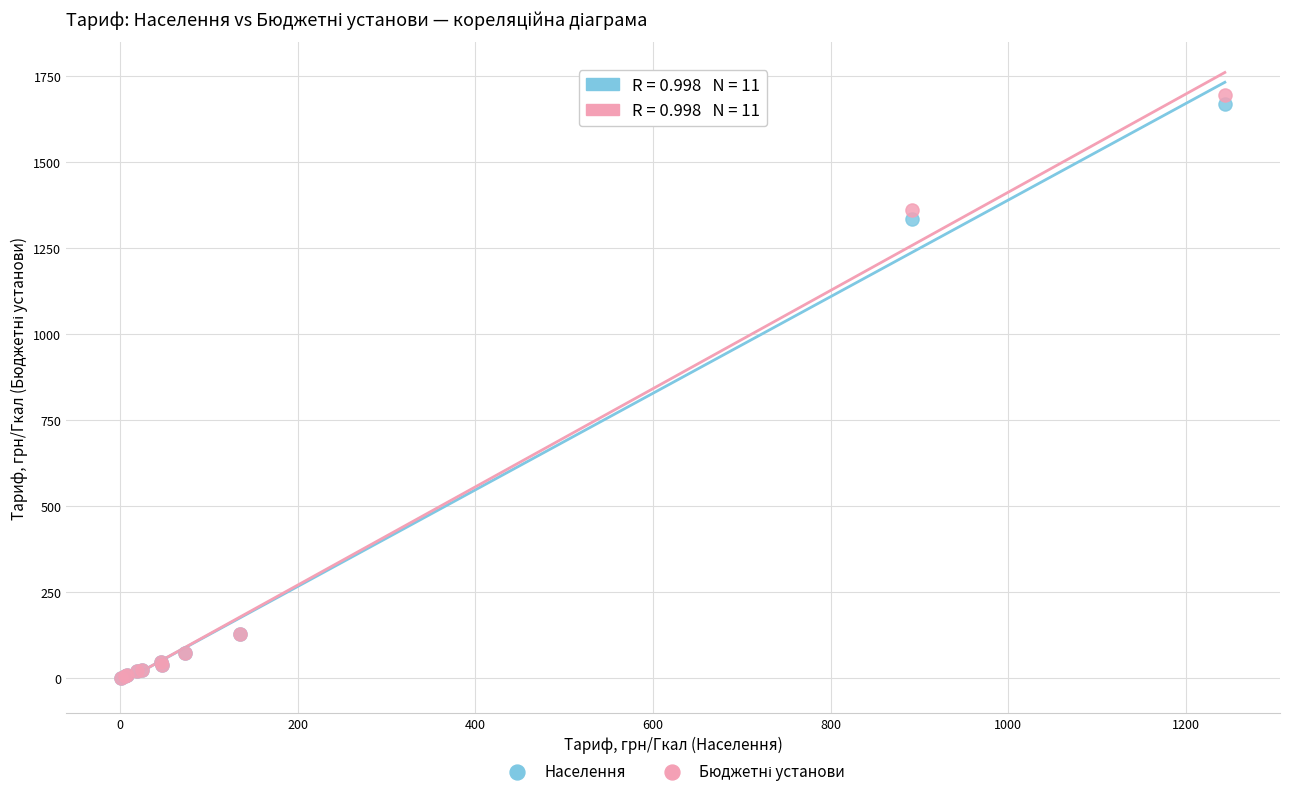

In the Населення series, what Y value is closest to 835?

1334.8